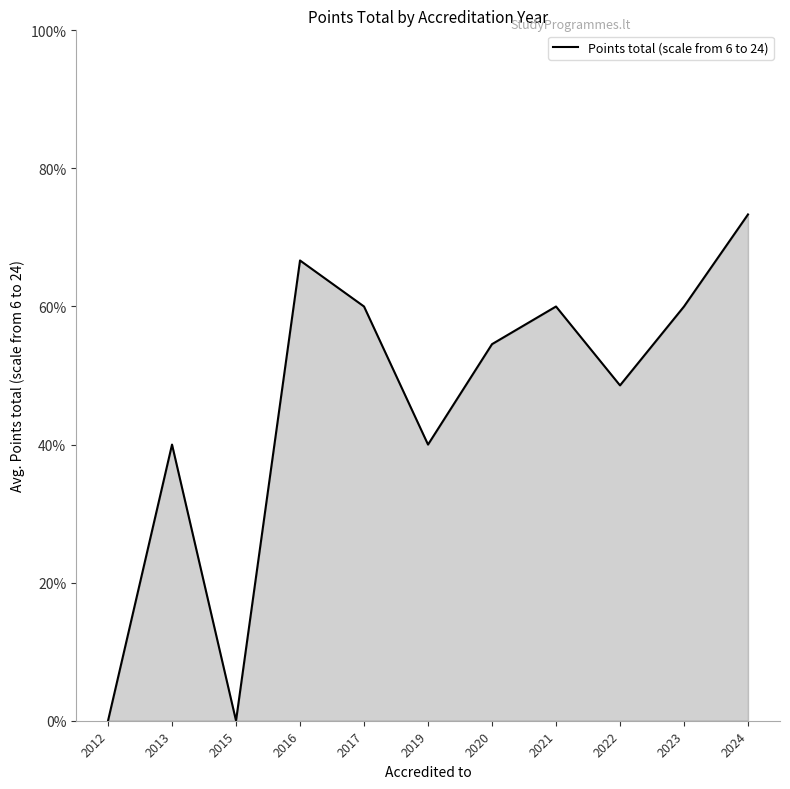

Does the chart have visible grid lines?

No